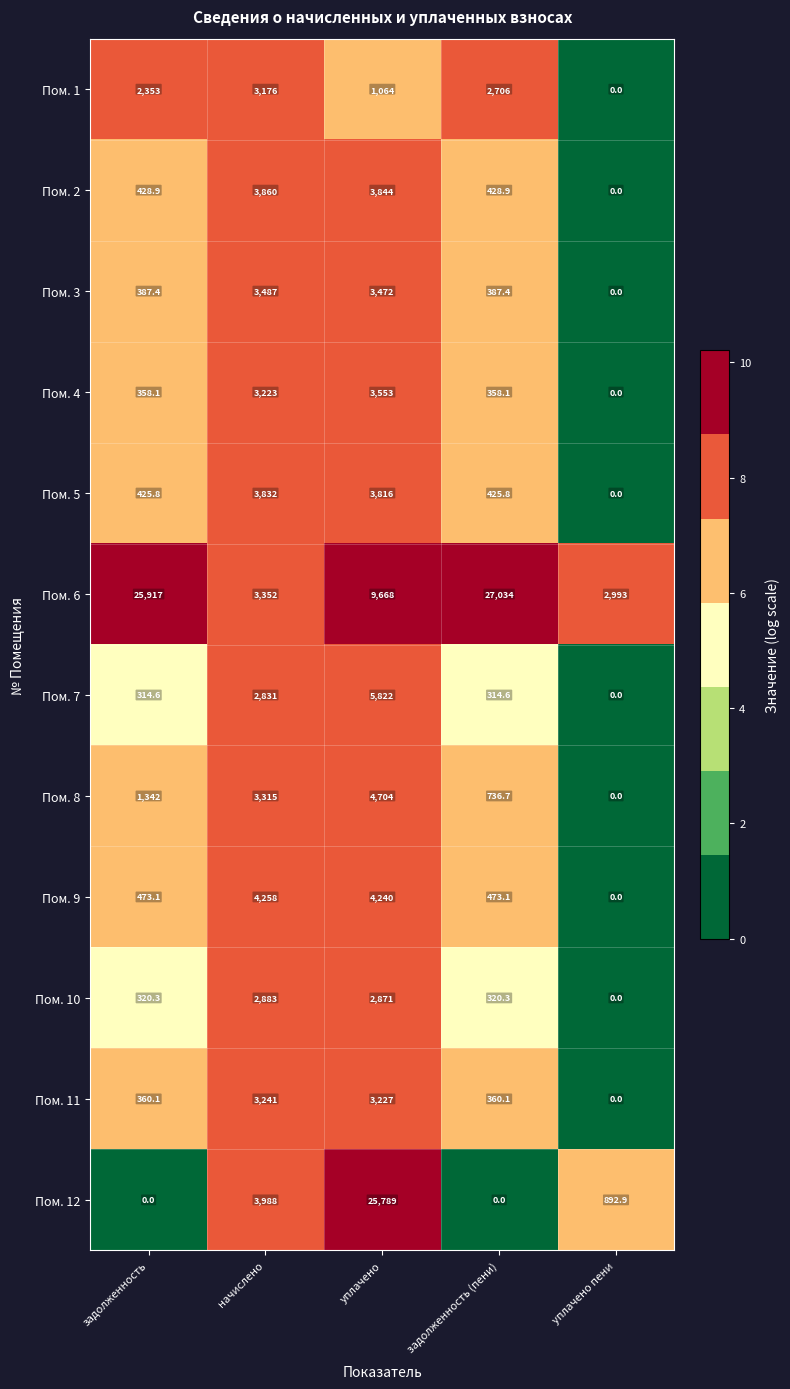

Which series changed the most between уплачено and задолженность (пени)?

Пом. 12